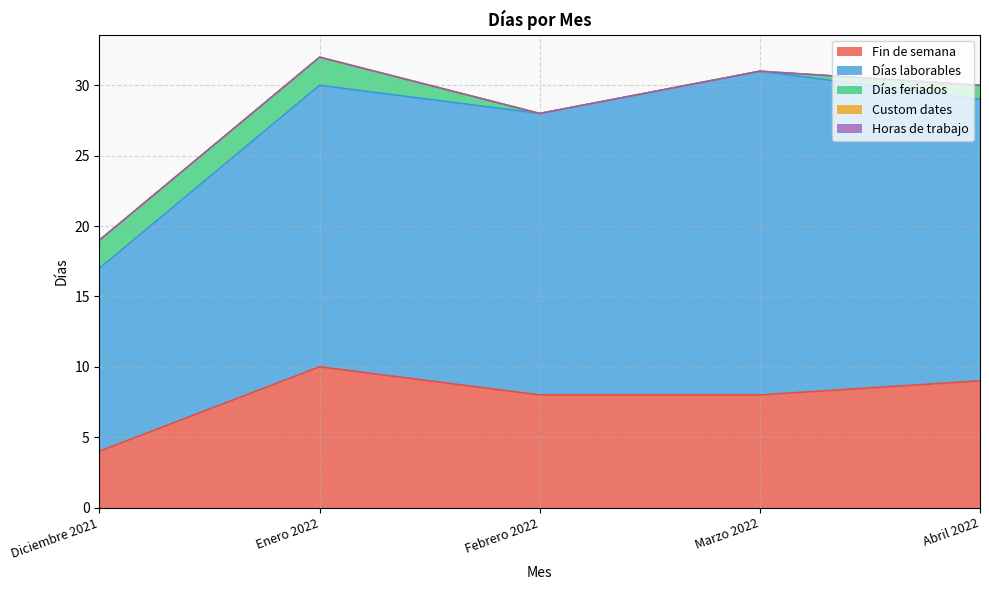

What is the label of the 3rd point from the left?

Febrero 2022